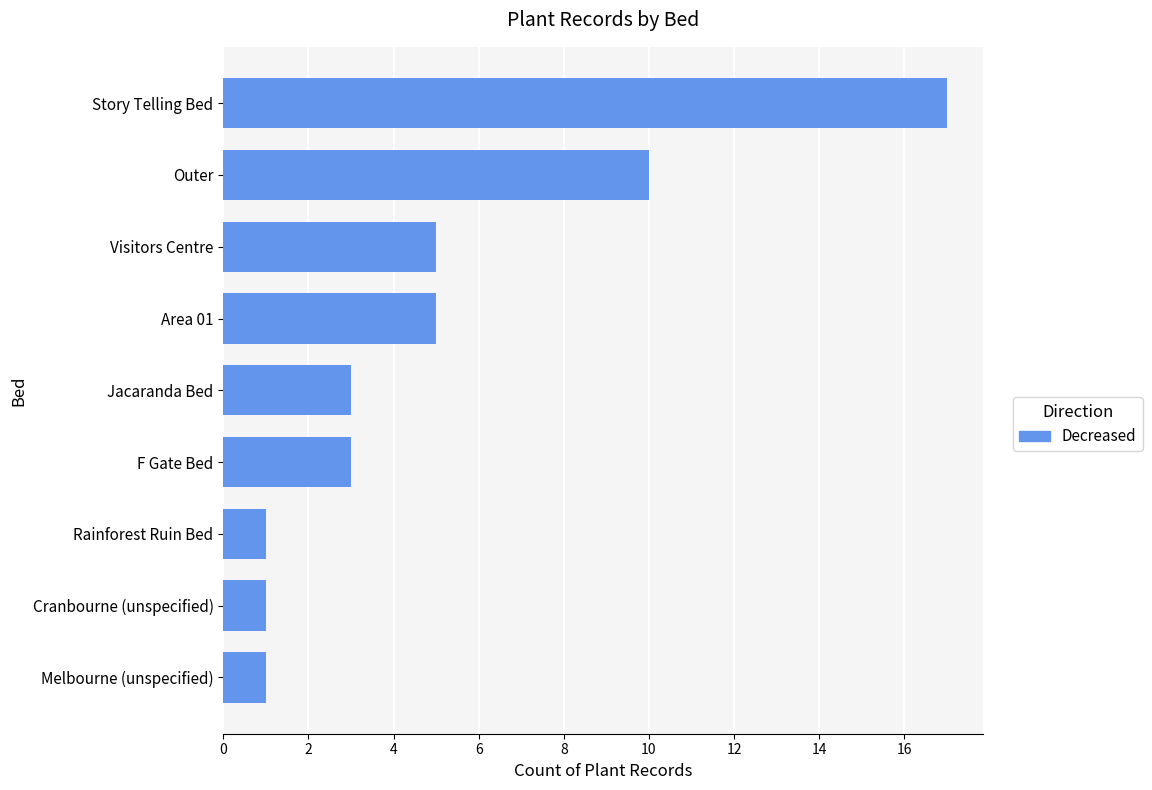

What is the difference between the second highest and second lowest values?

9